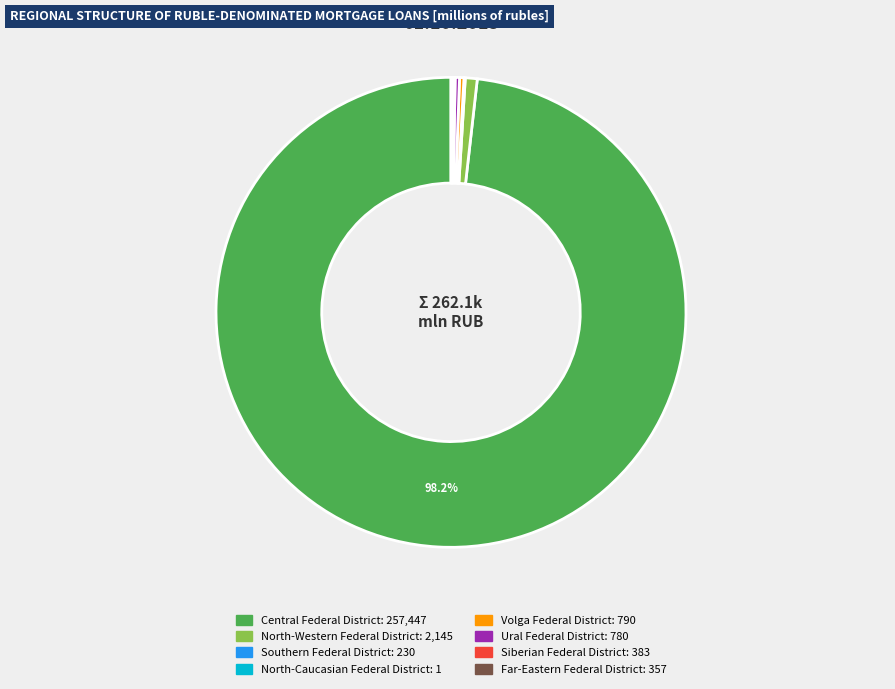

True or false: North-Western Federal District accounts for 7% of the total.

False